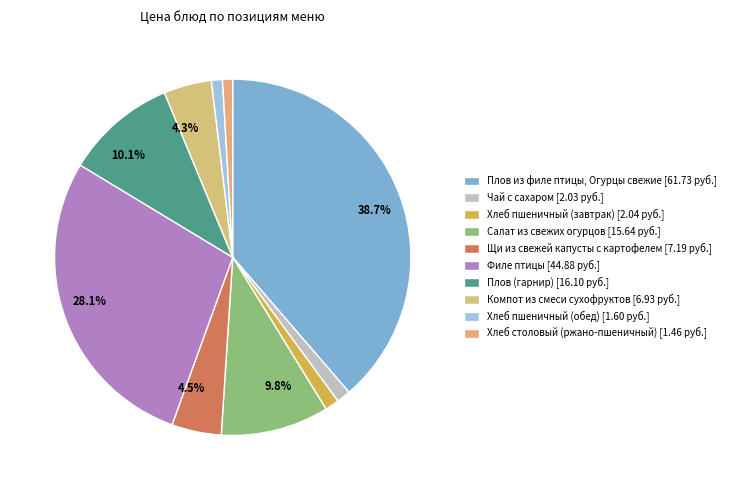

Which category has the biggest portion of the pie?

Плов из филе птицы, Огурцы свежие